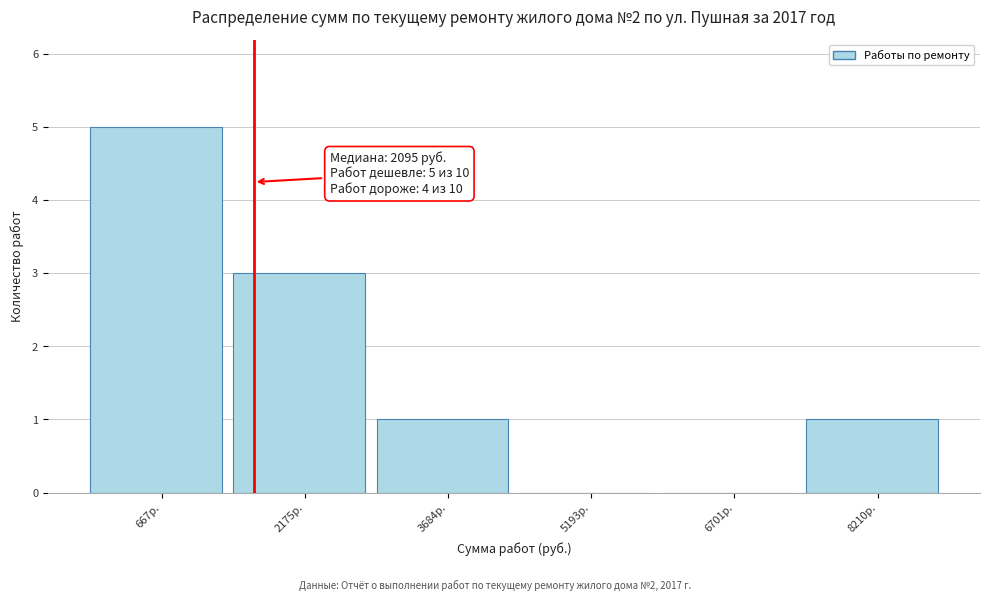

Reading left to right, extract all data points from this chart.

667р.=5	2175р.=3	3684р.=1	5193р.=0	6701р.=0	8210р.=1